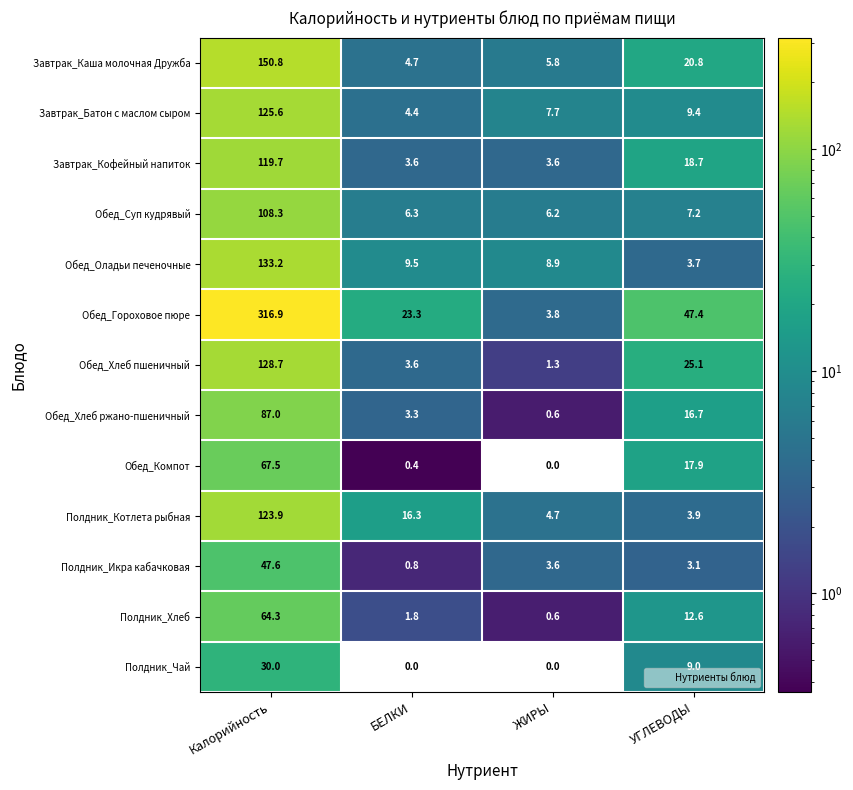

The Полдник_Чай series shows 19.9 at БЕЛКИ. True or false?

False